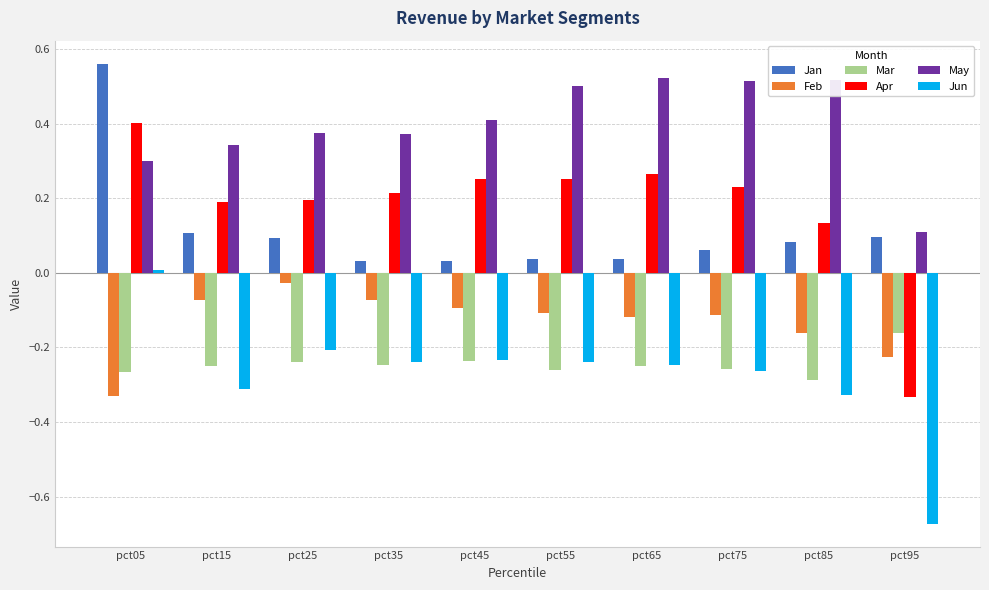

Which series has the widest spread of values?

Apr